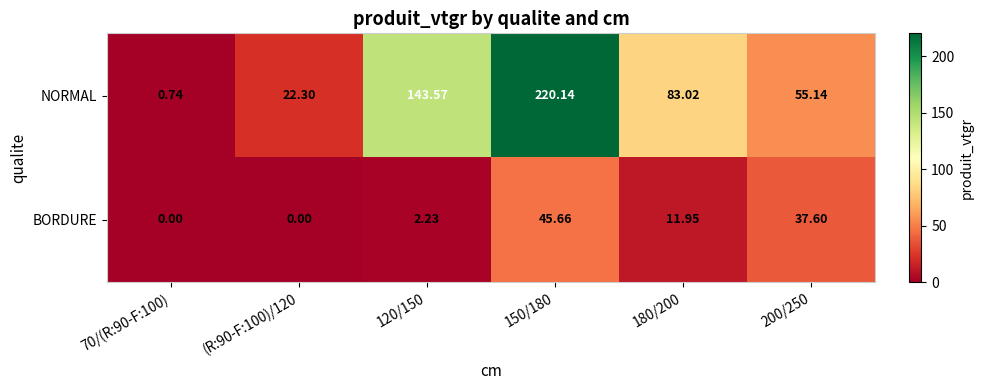

Count the number of data series in this chart.

2